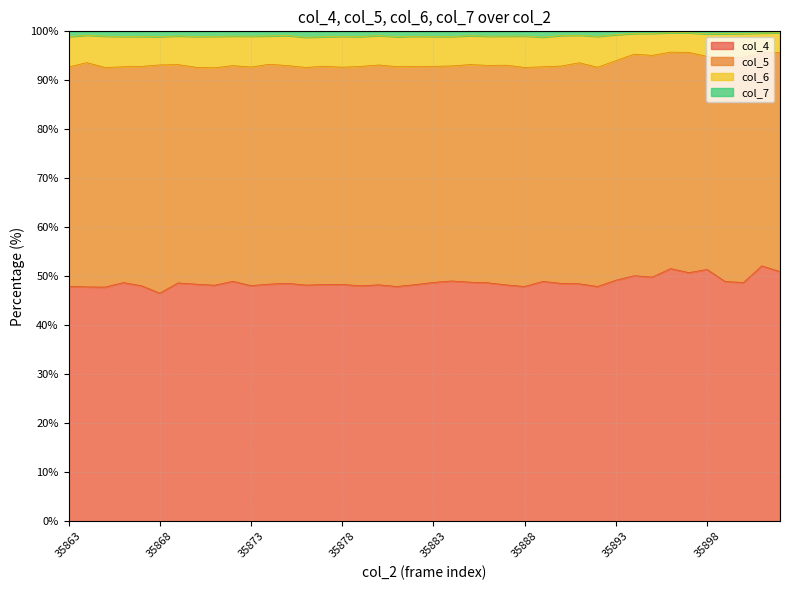

Is the value of col_6 at 35870 greater than the value of col_7 at 35868?

No